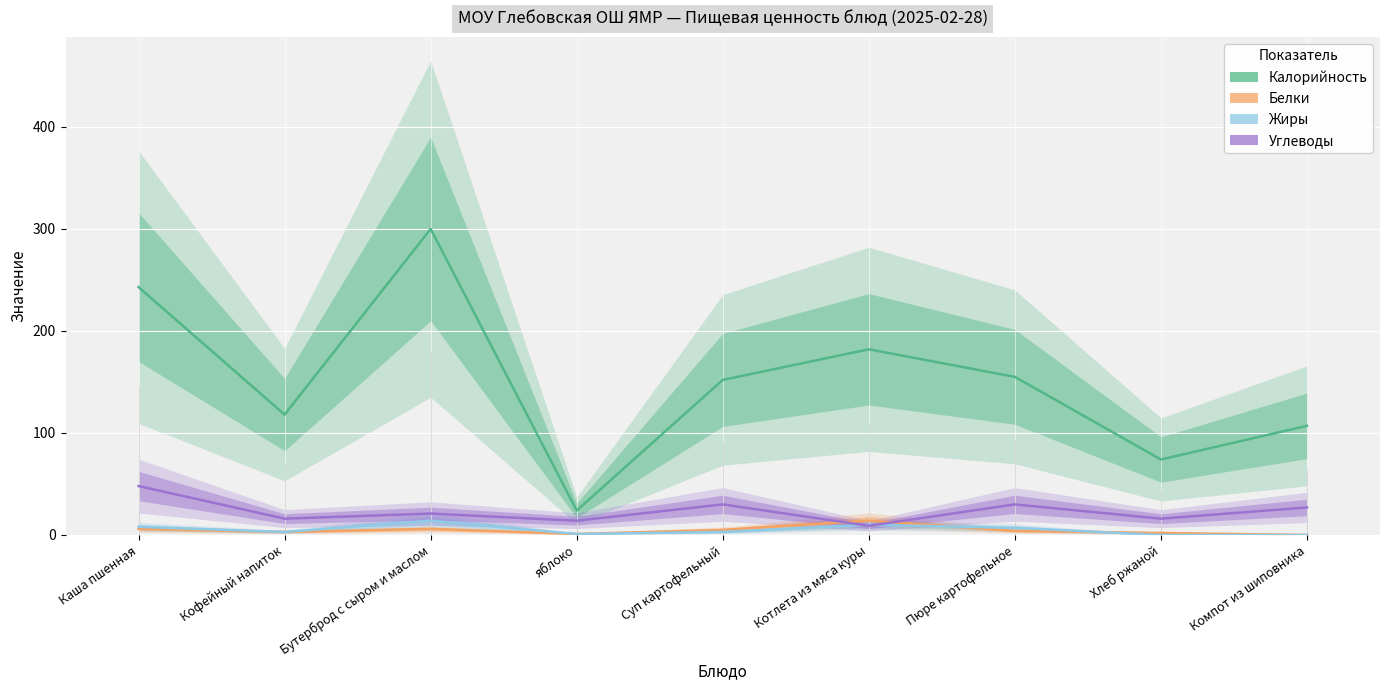

True or false: Жиры and Калорийность intersect in this chart.

False